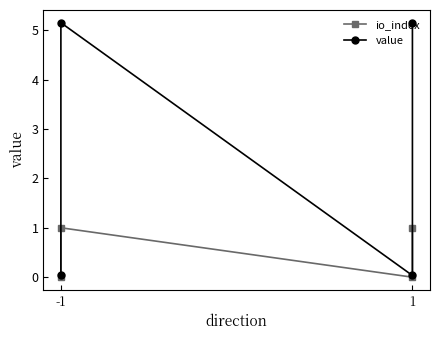

How many interior local valleys does the io_index series have?

1